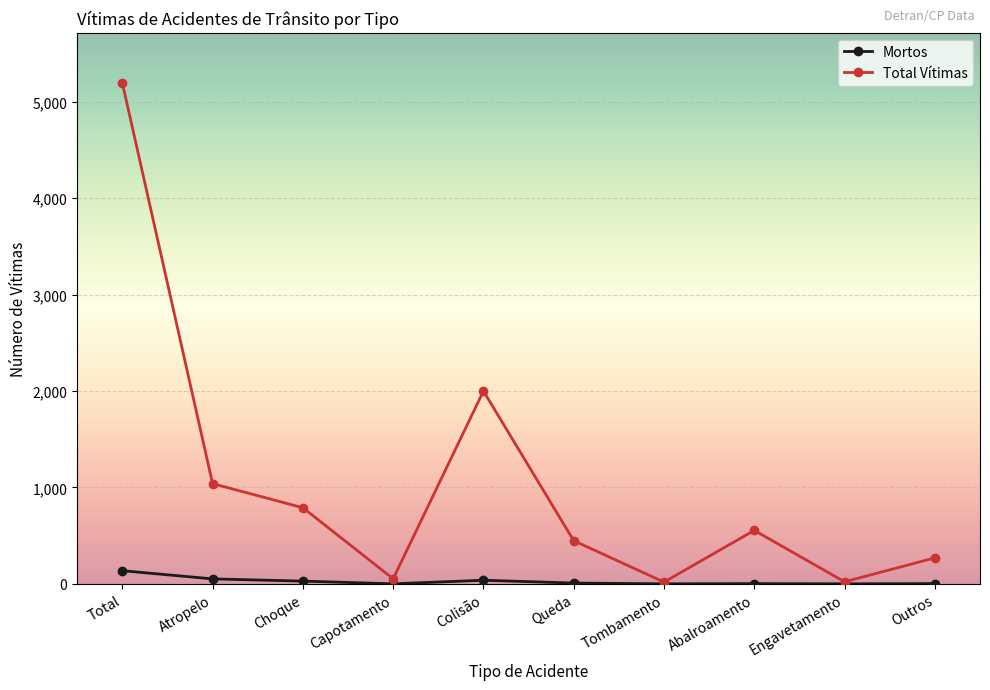

What is the difference between the Mortos values at Queda and Atropelo?

43